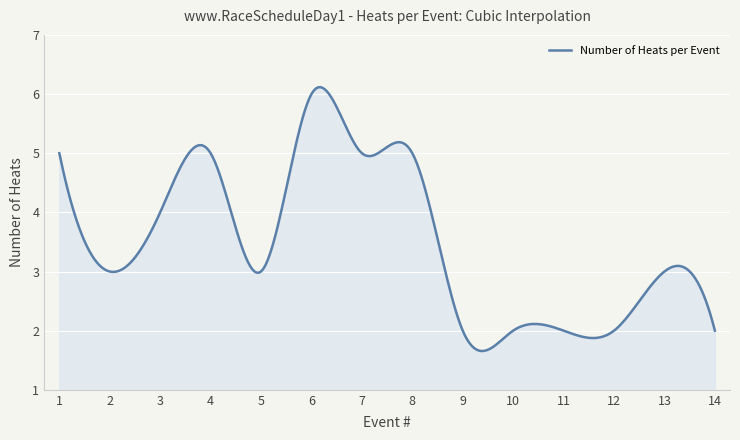

How many lines are shown in the chart?

1